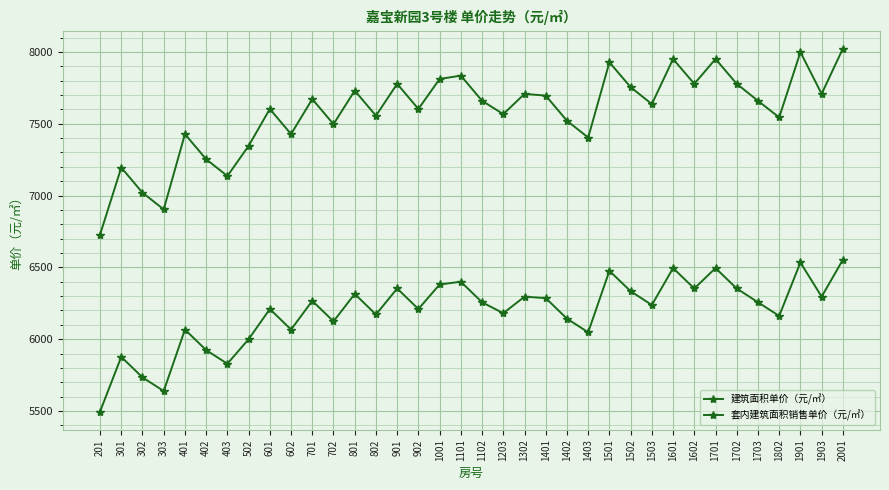

Which category has the highest value across all series?

2001